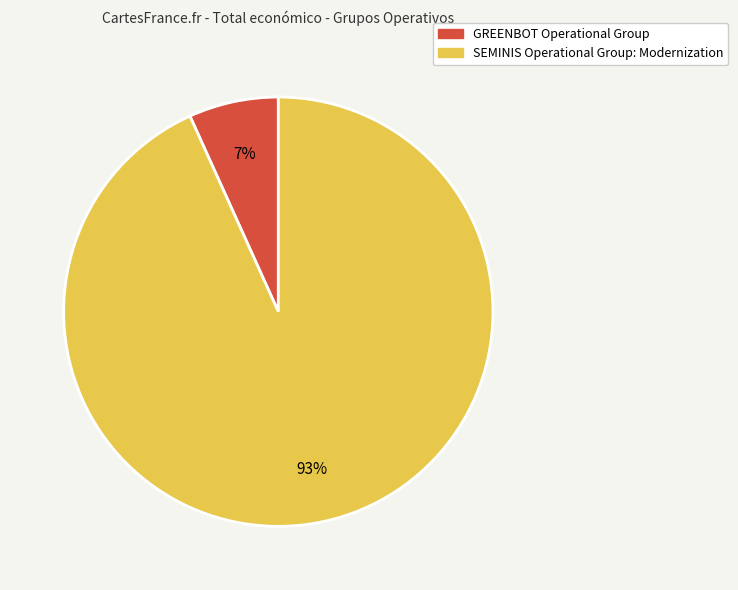

Which has a higher value, SEMINIS Operational Group: Modernization or GREENBOT Operational Group?

SEMINIS Operational Group: Modernization